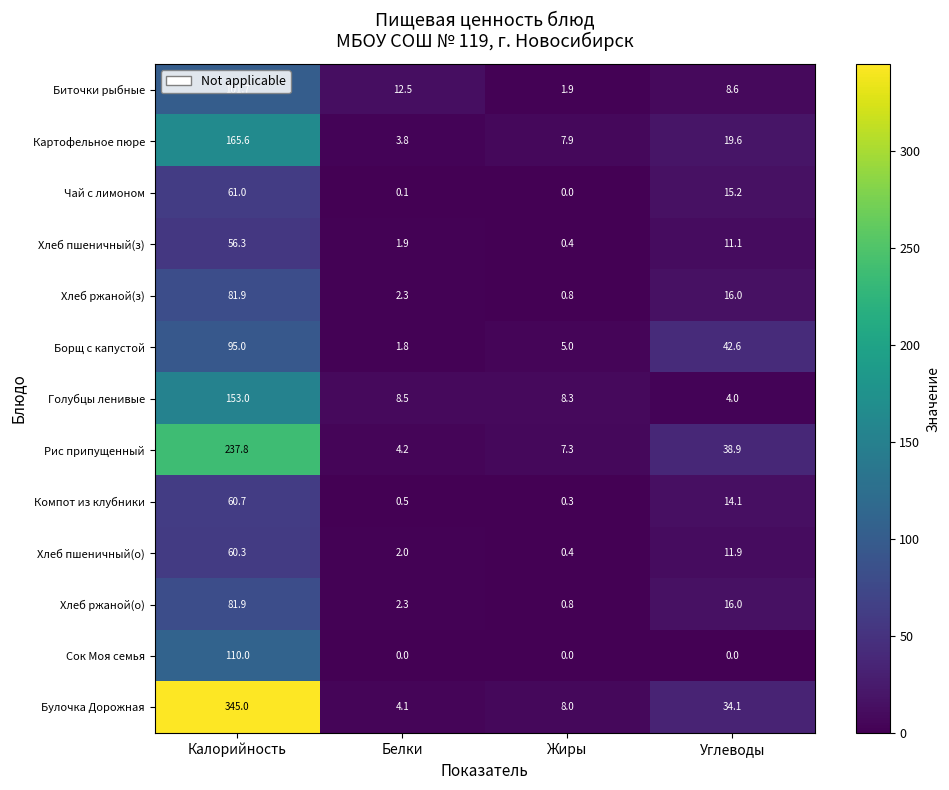

At which label is Хлеб пшеничный(о) closest to 30?

Углеводы